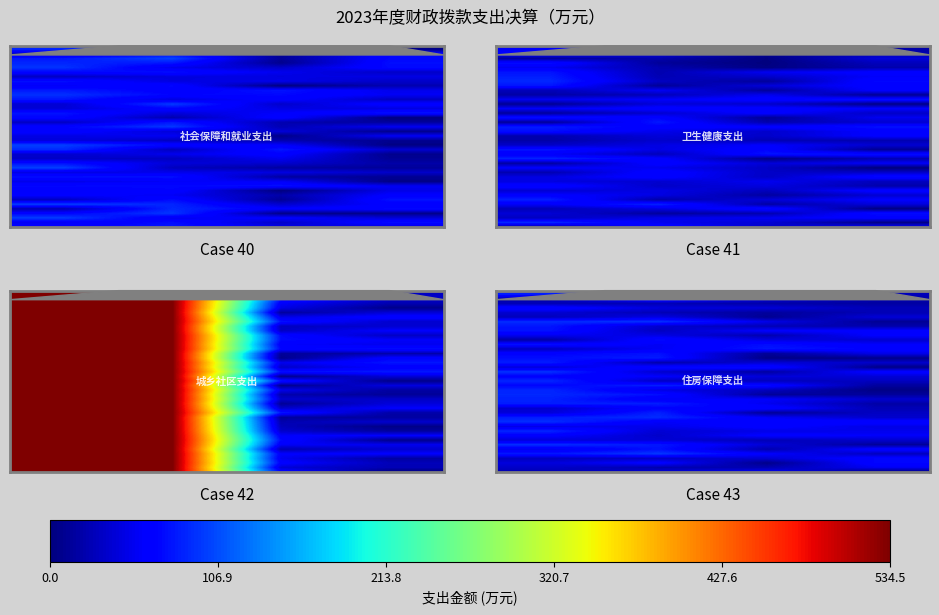

At how many categories does at least one series exceed 3?

4